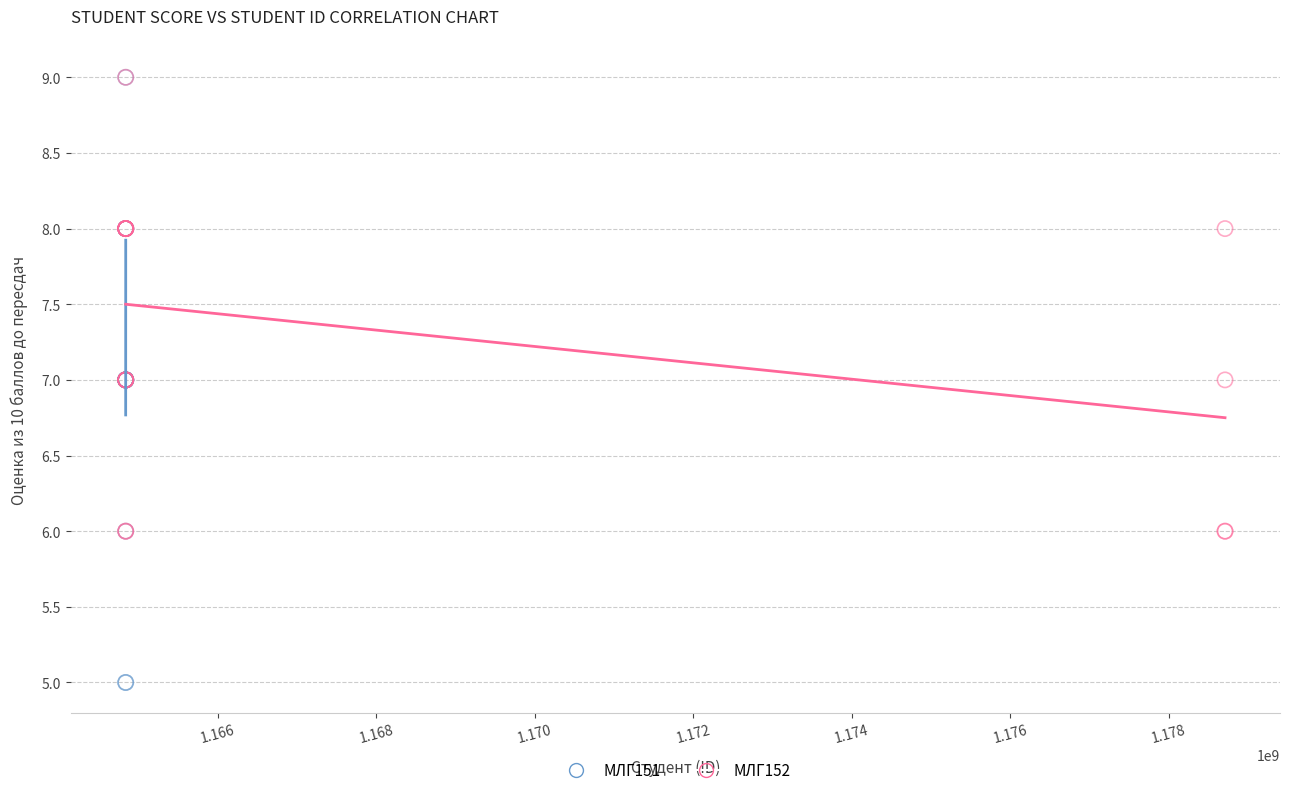

Which series has the widest spread of Y values?

МЛГ151